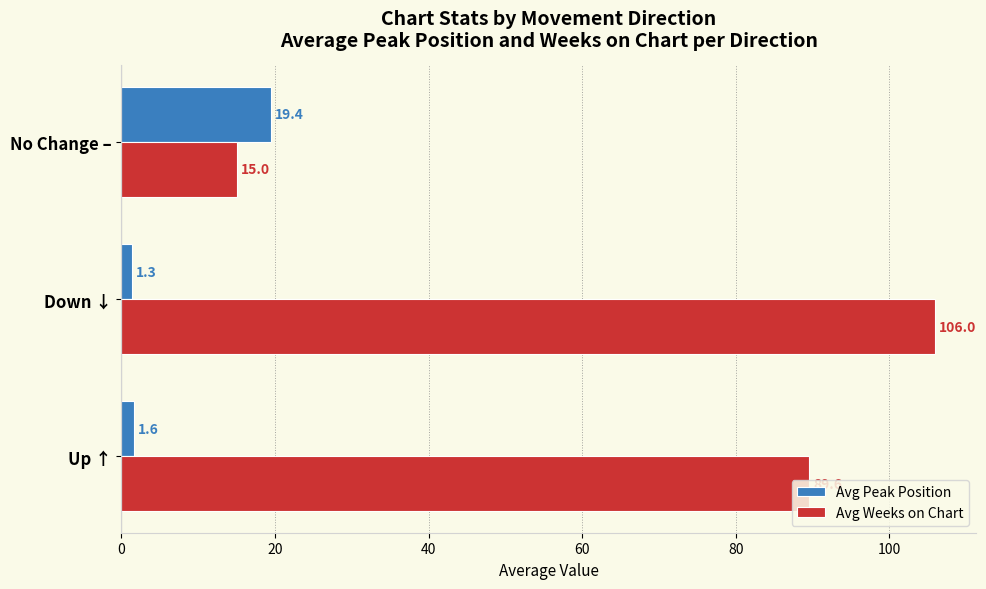

How many data points in Avg Weeks on Chart are above 89?

2